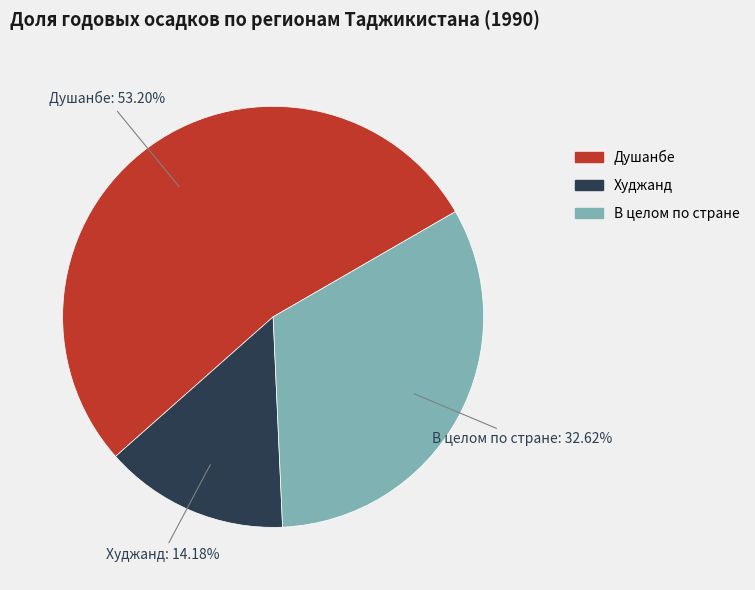

What is the largest slice in the pie chart?

Душанбе